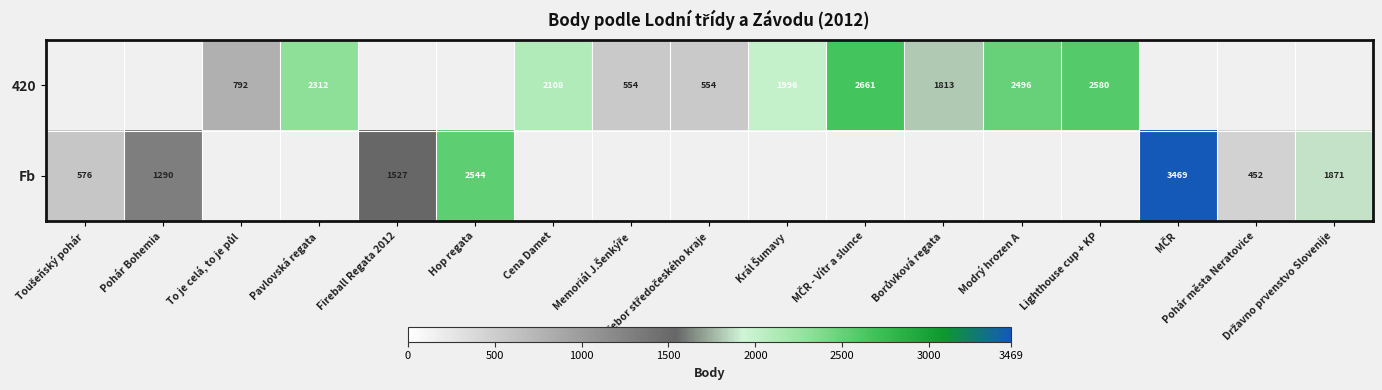

Between Pohár Bohemia and MČR - Vítr a slunce, which is larger?

MČR - Vítr a slunce